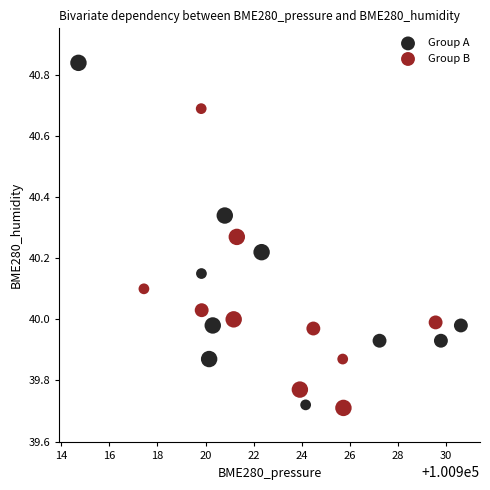

What are all the series names shown in the legend?

Group A, Group B